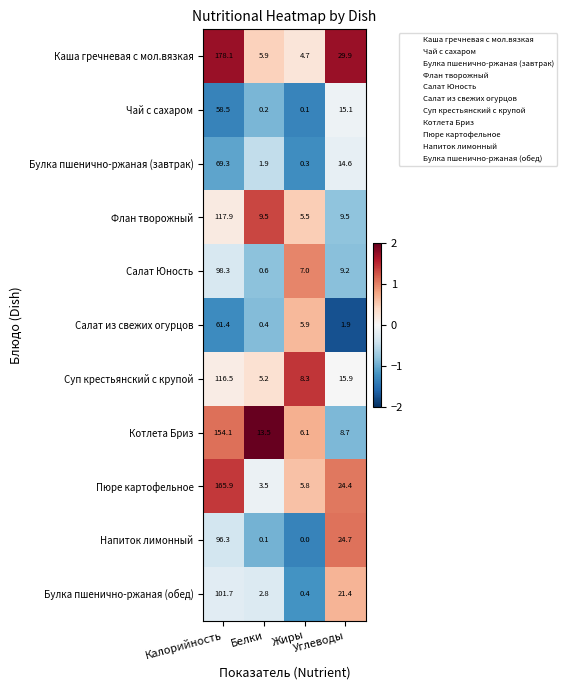

What is the average value of the Суп крестьянский с крупой series?

36.5